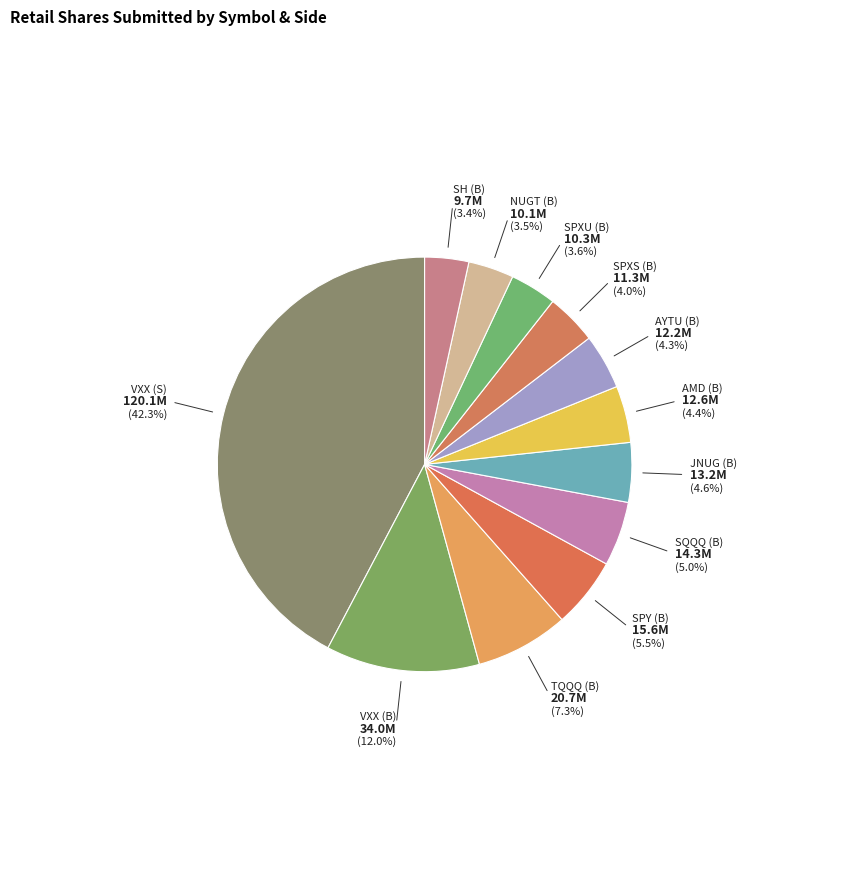

How many segments does this pie chart have?

12